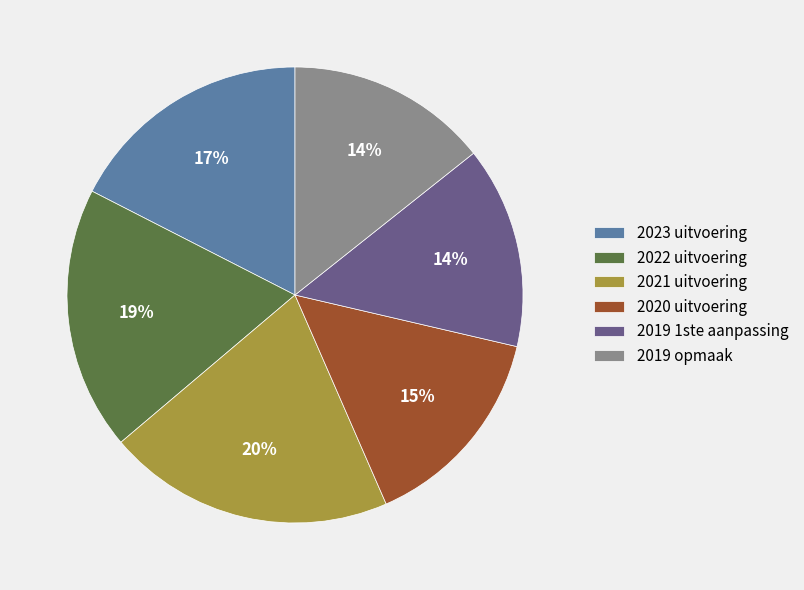

To the nearest percent, what percentage of the pie is 2022 uitvoering?

19%